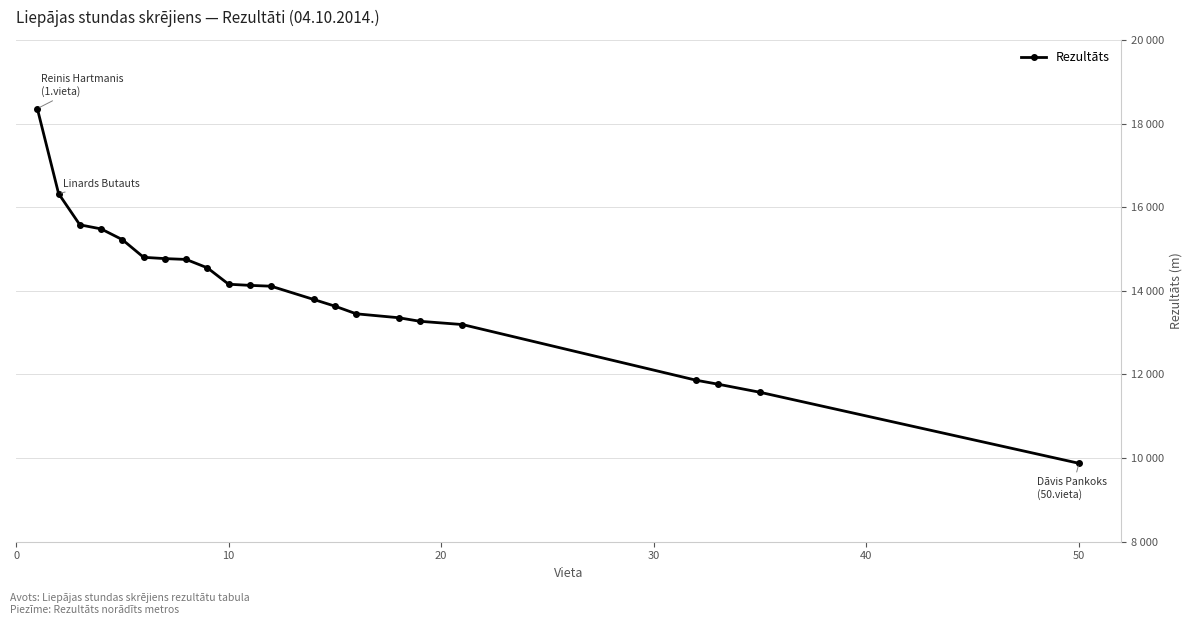

Does the chart have visible grid lines?

Yes